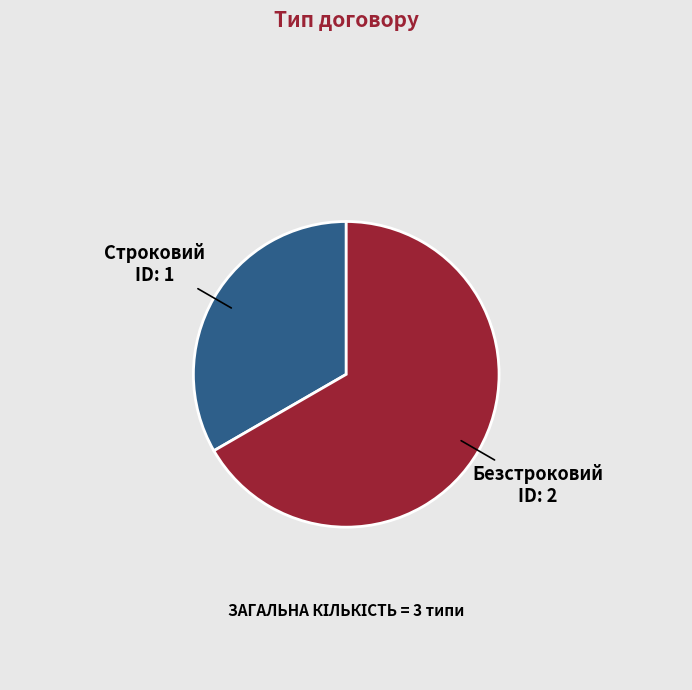

Is it true that Безстроковий is 67% of the pie?

True